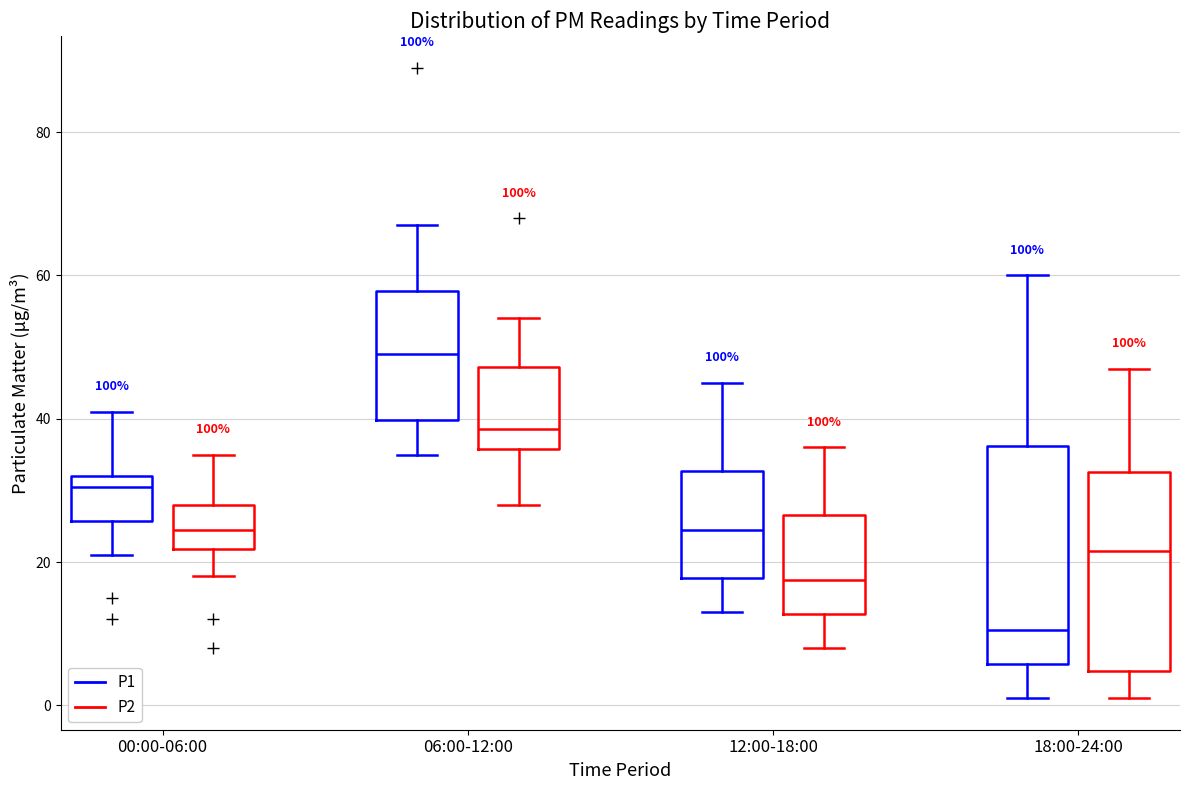

Reading left to right, read every box against the y-axis: the position of its median line, the range the box covers, and the ends of its whiskers. The values are not printed on the chart, so give them approximately, as read against the axis.

00:00-06:00 (P1): median 30, box 26 to 32, whiskers 22 to 42
00:00-06:00 (P2): median 24, box 22 to 28, whiskers 18 to 36
06:00-12:00 (P1): median 50, box 40 to 58, whiskers 36 to 68
06:00-12:00 (P2): median 38, box 36 to 48, whiskers 28 to 54
12:00-18:00 (P1): median 24, box 18 to 32, whiskers 14 to 46
12:00-18:00 (P2): median 18, box 12 to 26, whiskers 8 to 36
18:00-24:00 (P1): median 10, box 6 to 36, whiskers 2 to 60
18:00-24:00 (P2): median 22, box 4 to 32, whiskers 2 to 48